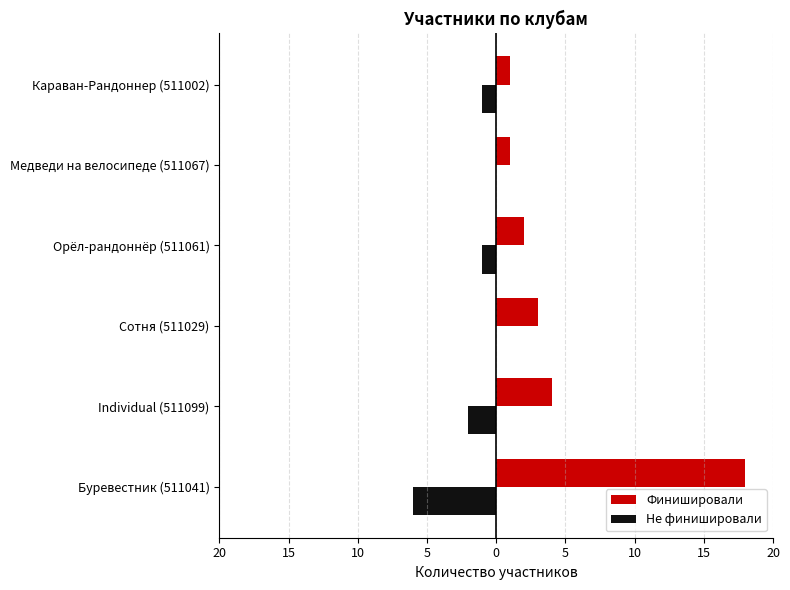

What are all the series names shown in the legend?

Финишировали, Не финишировали